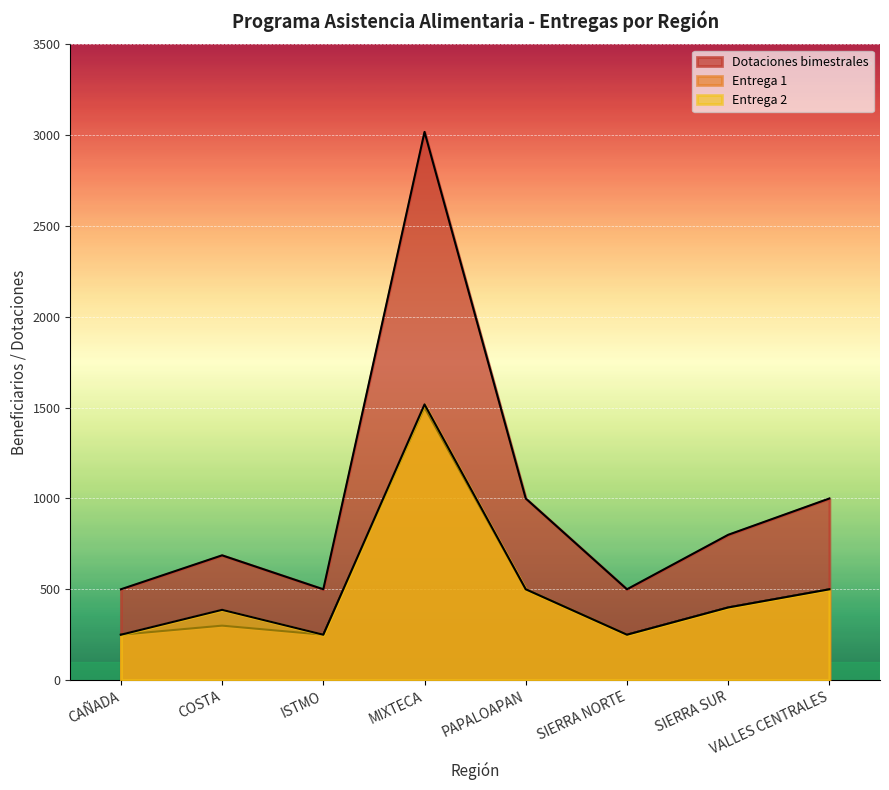

Reading left to right, transcribe all the data shown in this chart.

Dotaciones bimestrales: CAÑADA=500	COSTA=687	ISTMO=500	MIXTECA=3018	PAPALOAPAN=1000	SIERRA NORTE=500	SIERRA SUR=800	VALLES CENTRALES=1000
Entrega 1: CAÑADA=250	COSTA=300	ISTMO=250	MIXTECA=1500	PAPALOAPAN=500	SIERRA NORTE=250	SIERRA SUR=400	VALLES CENTRALES=500
Entrega 2: CAÑADA=250	COSTA=387	ISTMO=250	MIXTECA=1518	PAPALOAPAN=500	SIERRA NORTE=250	SIERRA SUR=400	VALLES CENTRALES=500